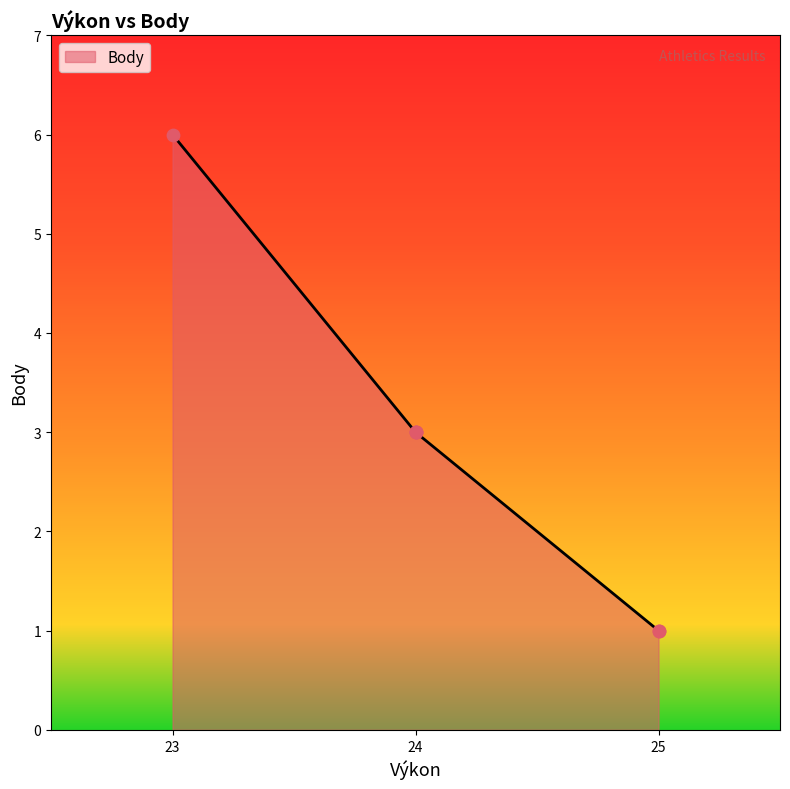

Which has a higher value, 24 or 25?

24